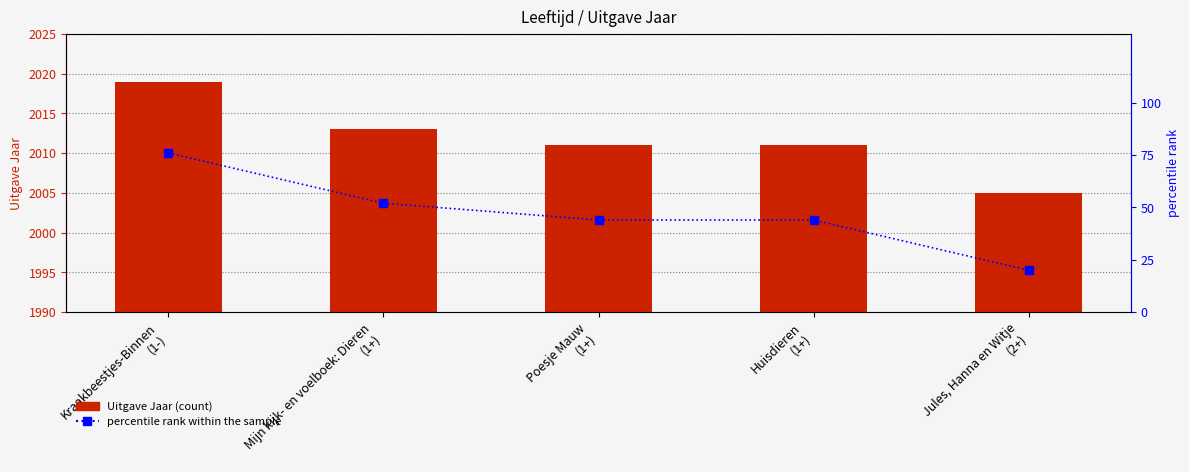

How many percentile rank within the sample values are between 44 and 52?

3